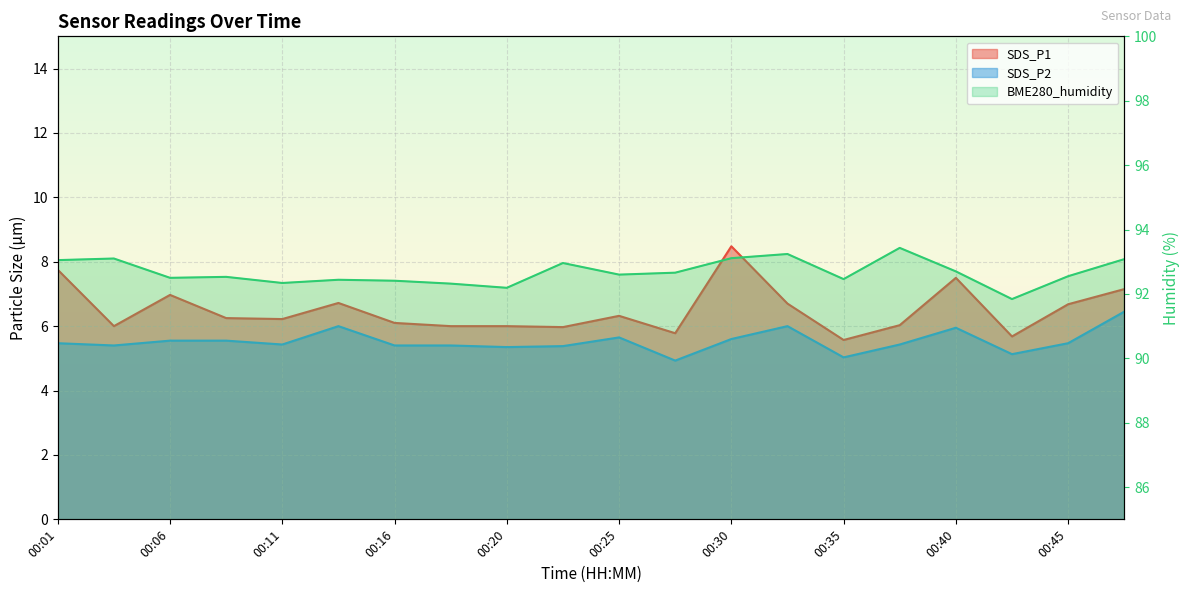

True or false: SDS_P2 has a value of 5.5 at 00:06.

True